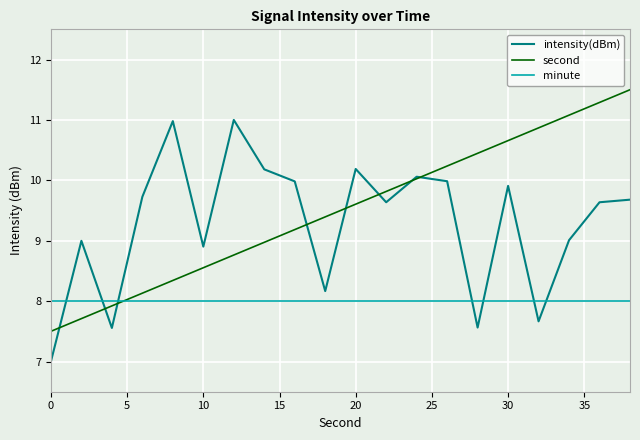

List the series in order of their peak value, lowest first.

minute, intensity(dBm), second